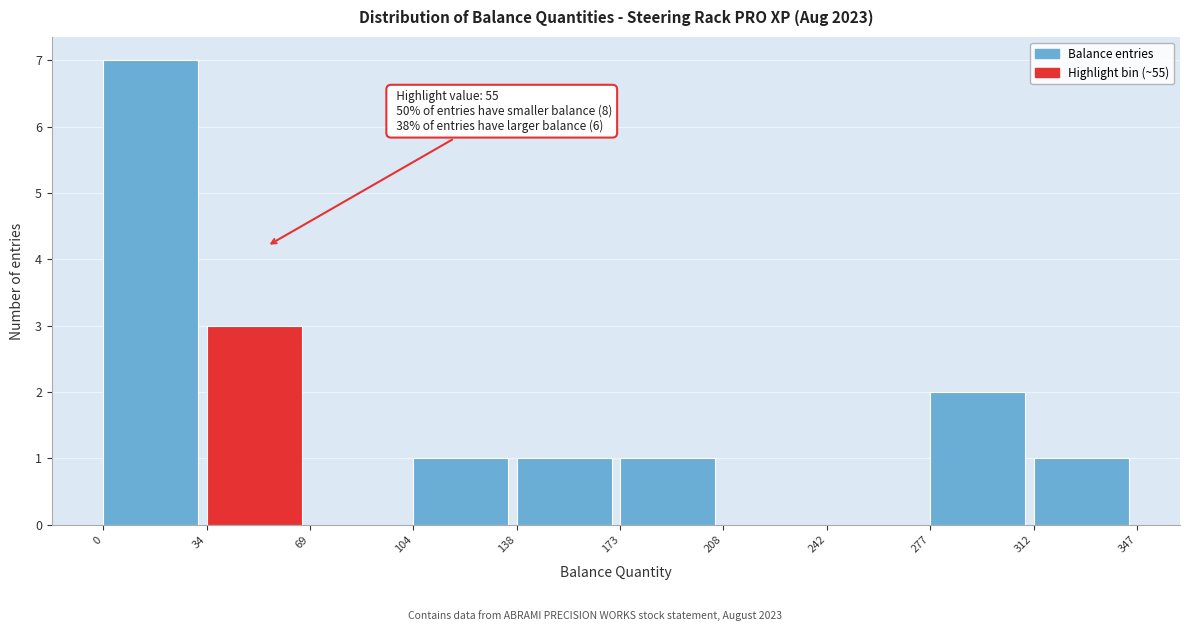

Over which range of the x-axis is the bar tallest?

0 to 34